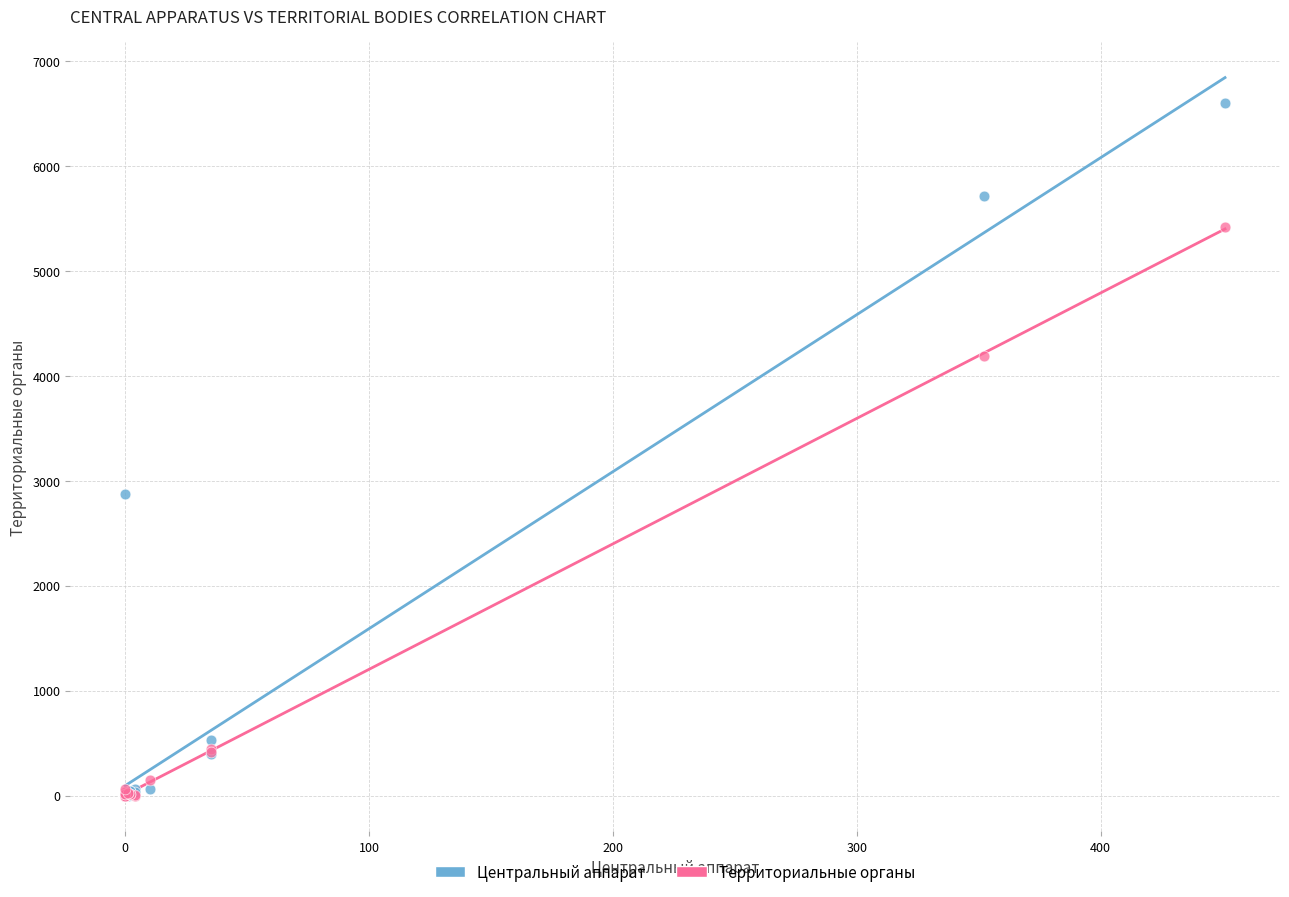

In the Центральный аппарат series, what Y value is closest to 3301?

2877.0